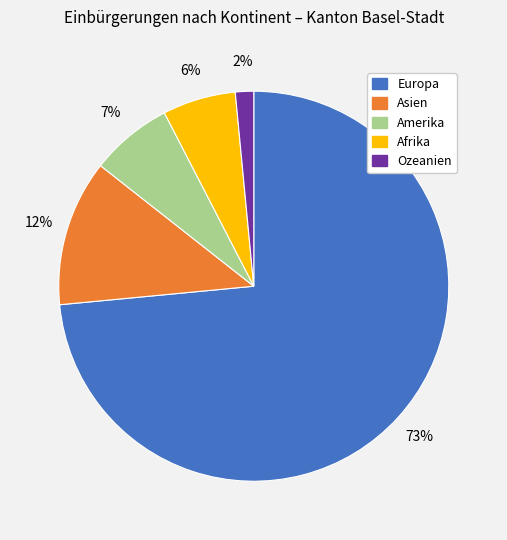

Which slice is the smallest?

Ozeanien